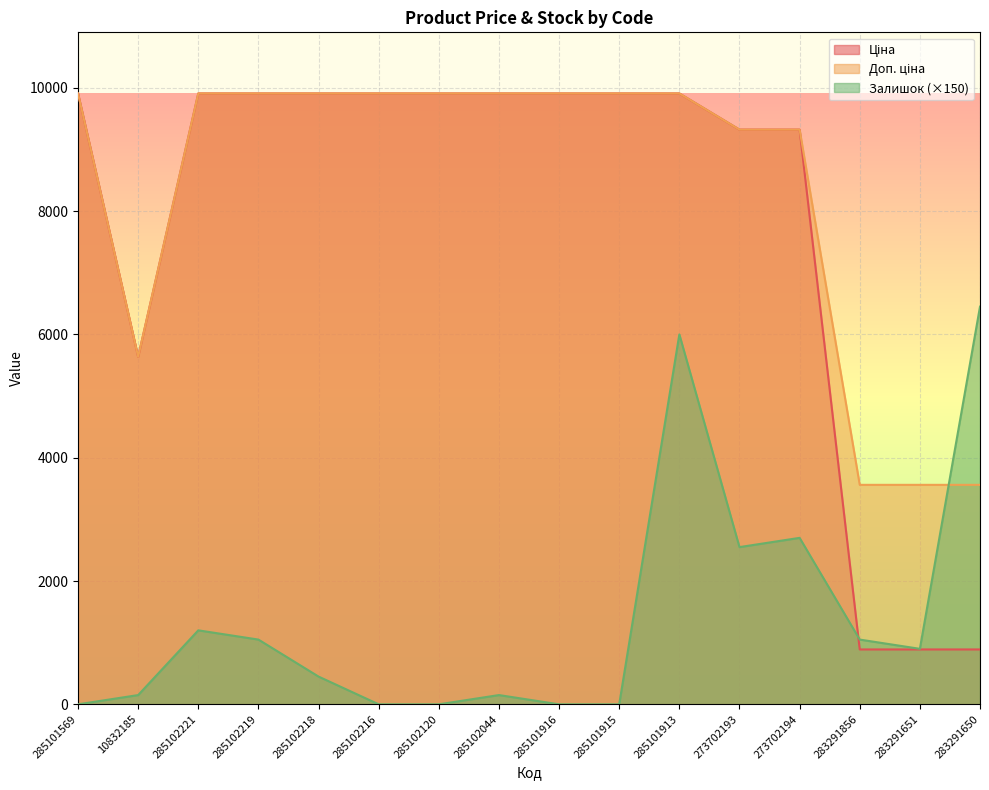

Which series has the largest total across all categories?

Доп. ціна